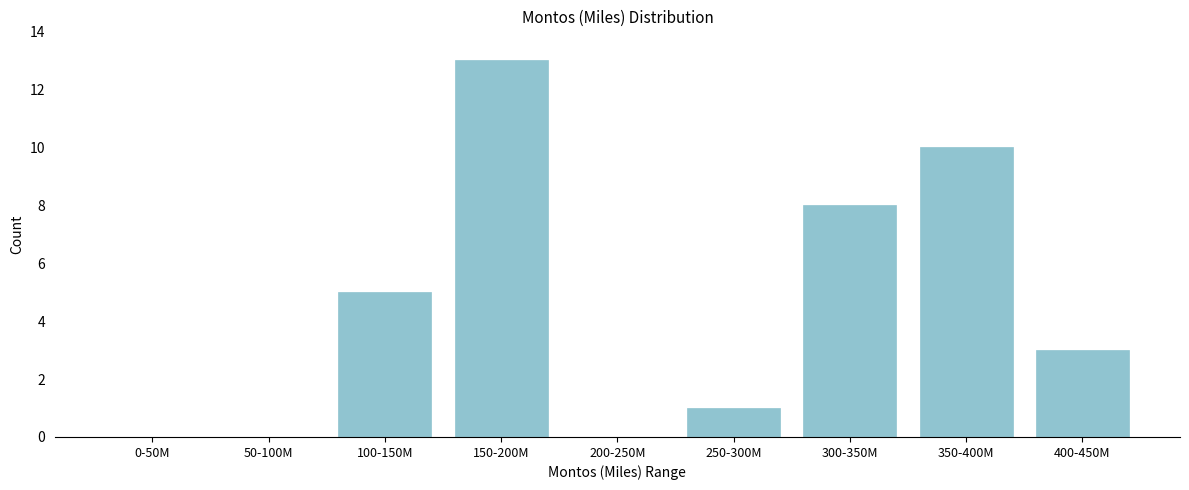

Reading left to right, extract all data points from this chart.

0-50M=0	50-100M=0	100-150M=5	150-200M=13	200-250M=0	250-300M=1	300-350M=8	350-400M=10	400-450M=3